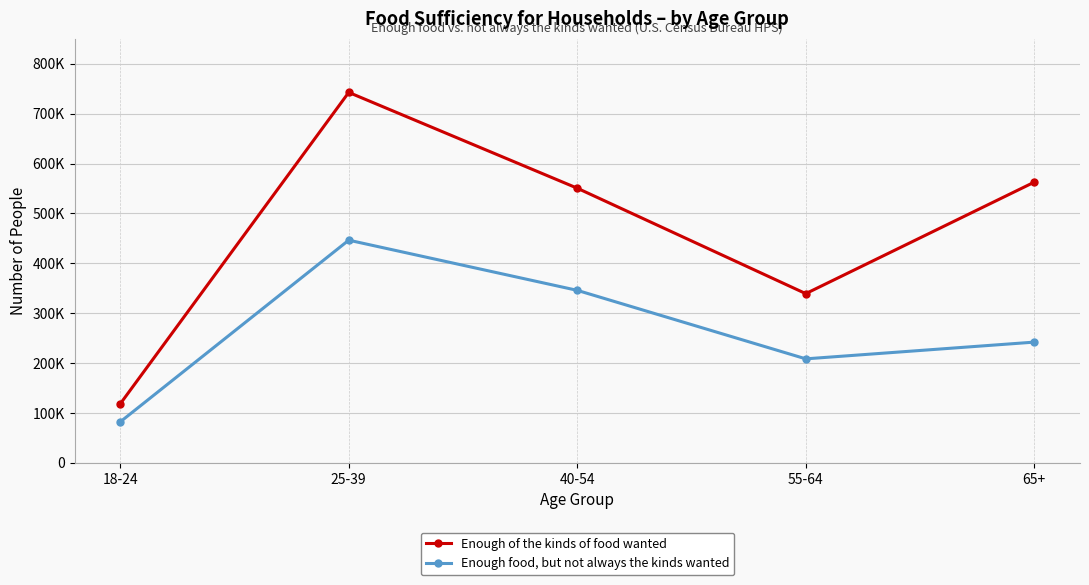

Is this an area chart (filled region under the line)?

No